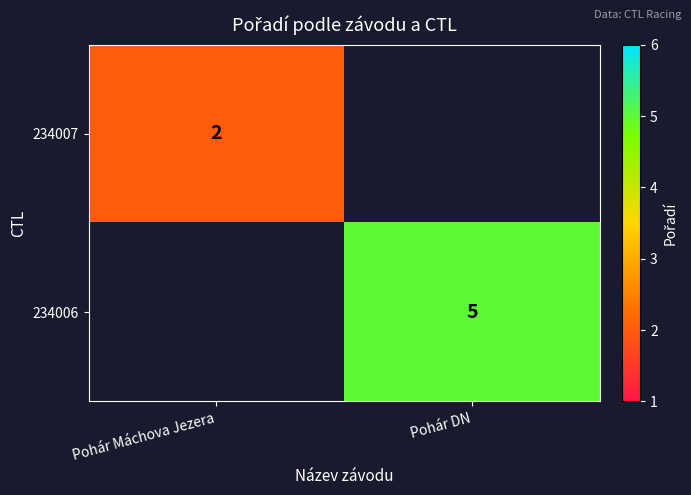

Is it true that 234007 equals 2 at Pohár Máchova Jezera?

True